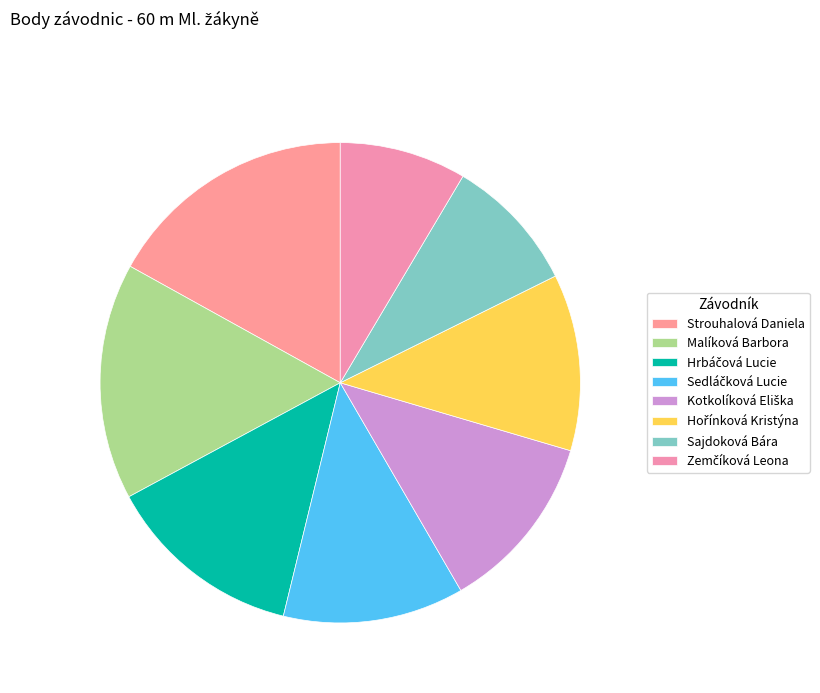

Count the number of slices in the pie.

8